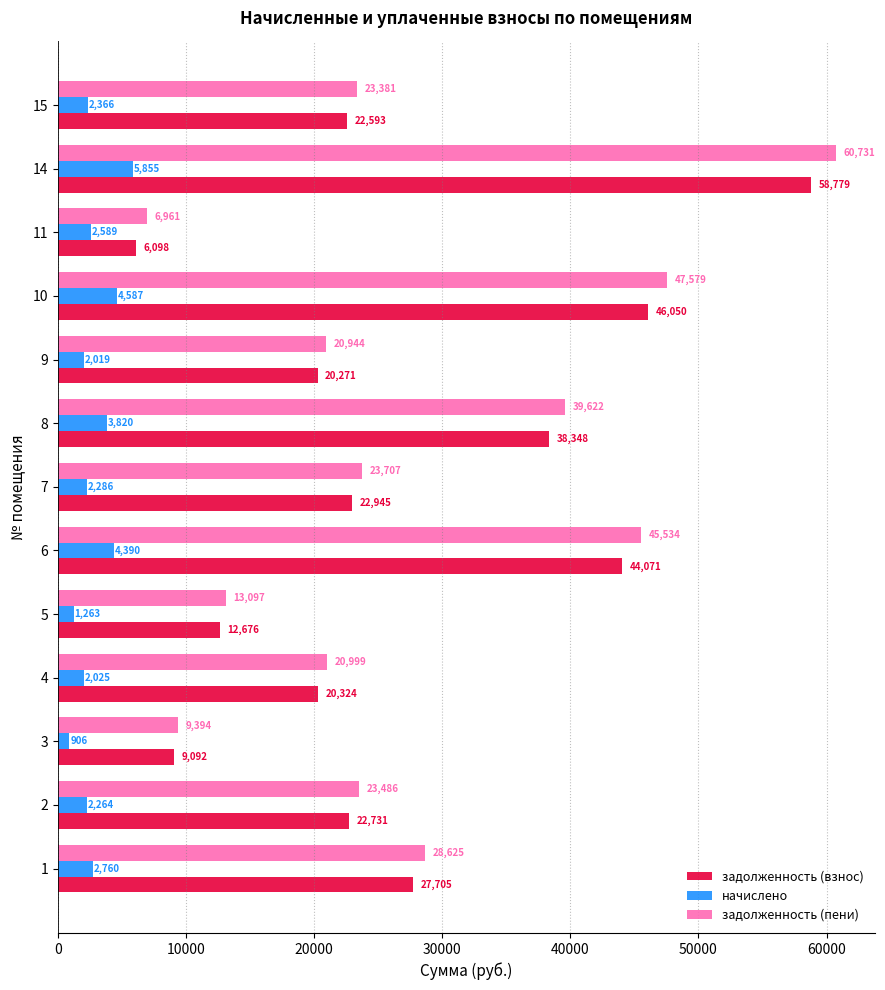

The начислено series shows 2285.7 at 7. True or false?

True